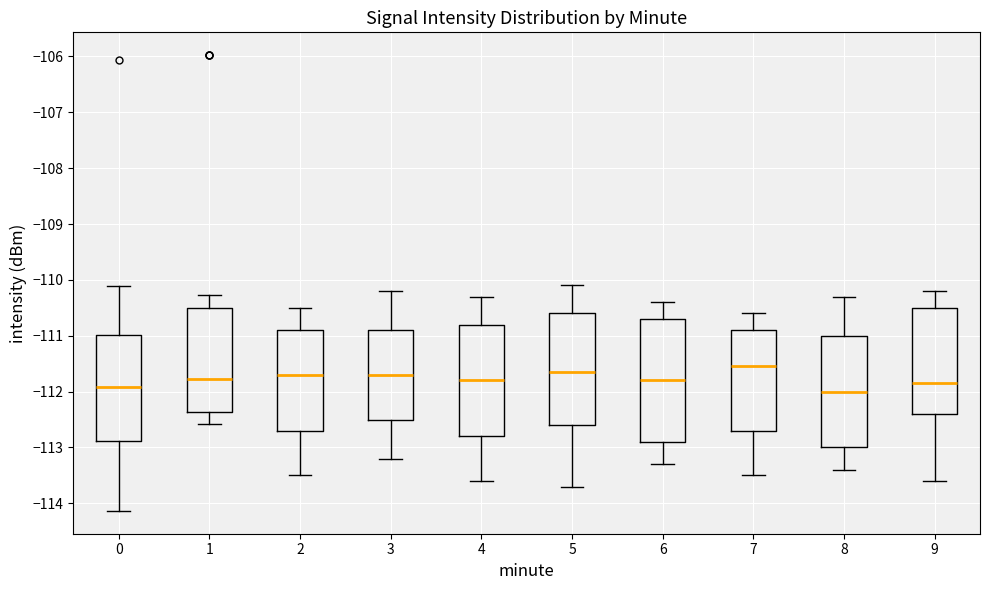

Where does the median line of the box at x = 0 sit on the y-axis? The values are not printed on the chart, so give them approximately, as read against the axis.

-111.9